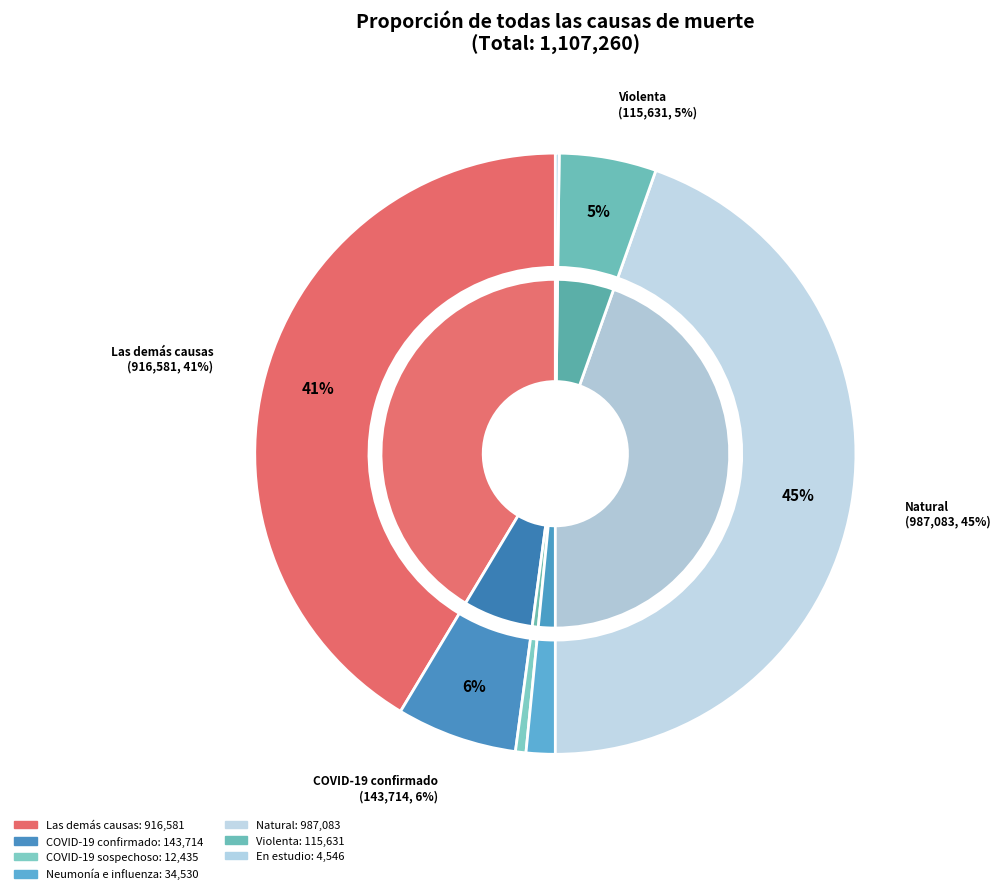

Is there a majority slice in this chart?

No